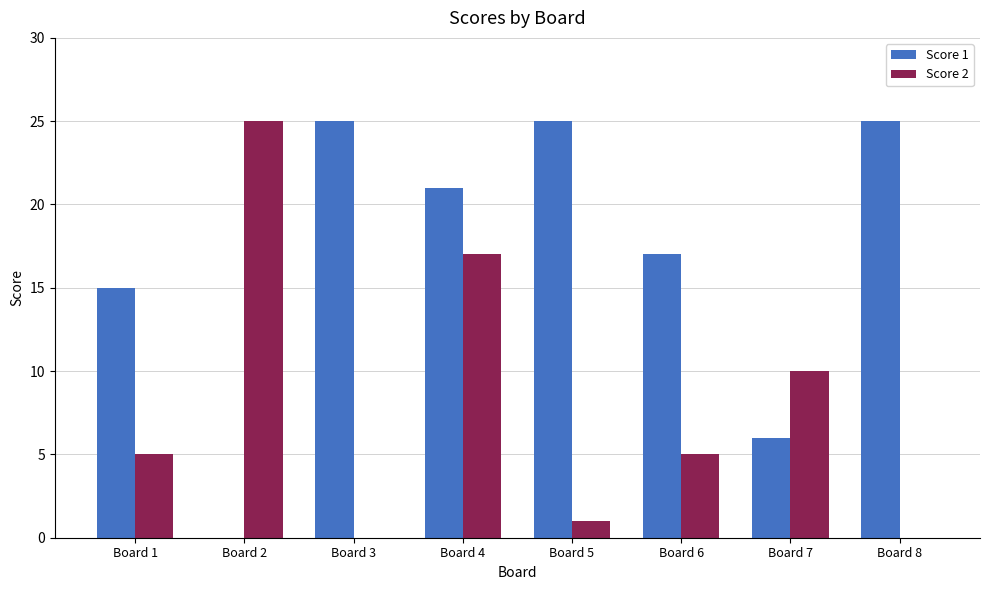

Where is Score 2 nearest to the value 12?

Board 7